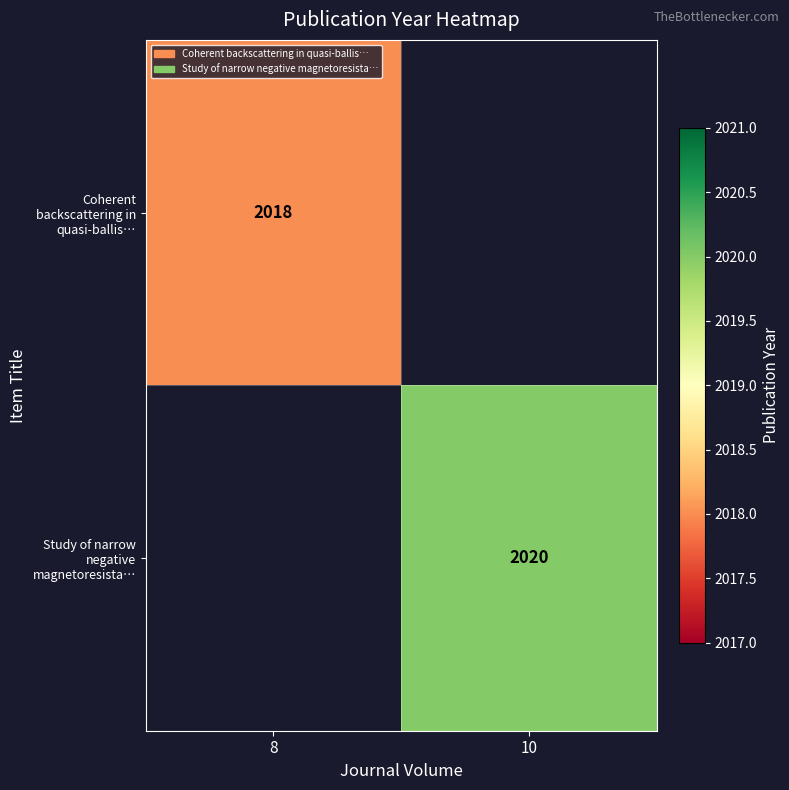

Between 8 and 10, which is larger?

8